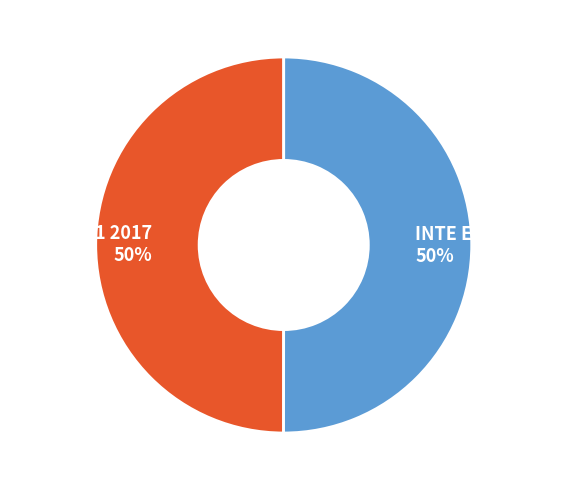

What percentage is the INTE E13-1 2017 50% slice, to the nearest percent?

50%